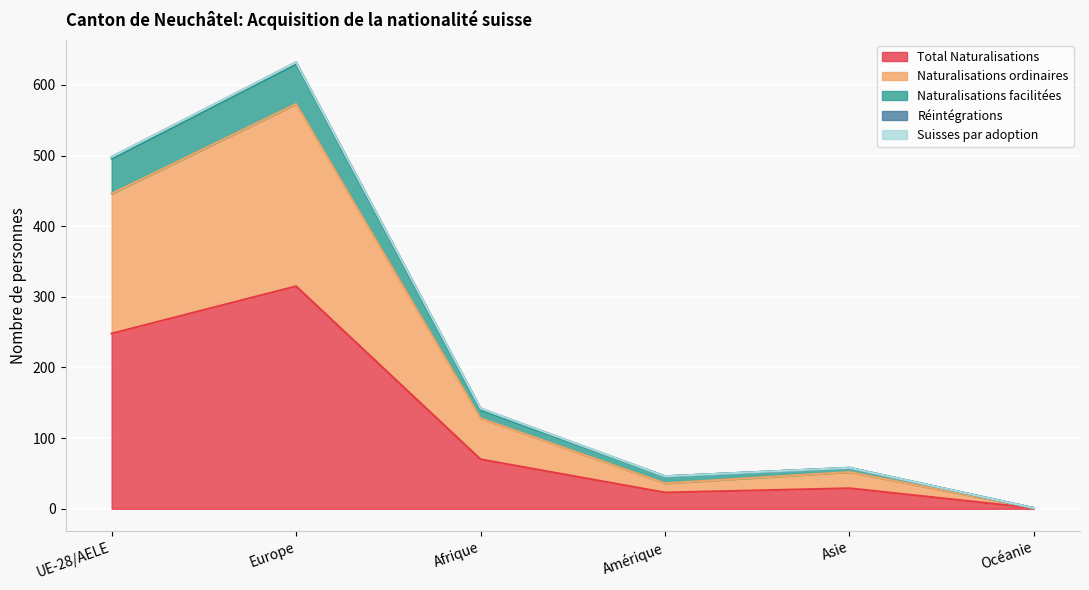

What is the label of the 2nd point from the right?

Asie